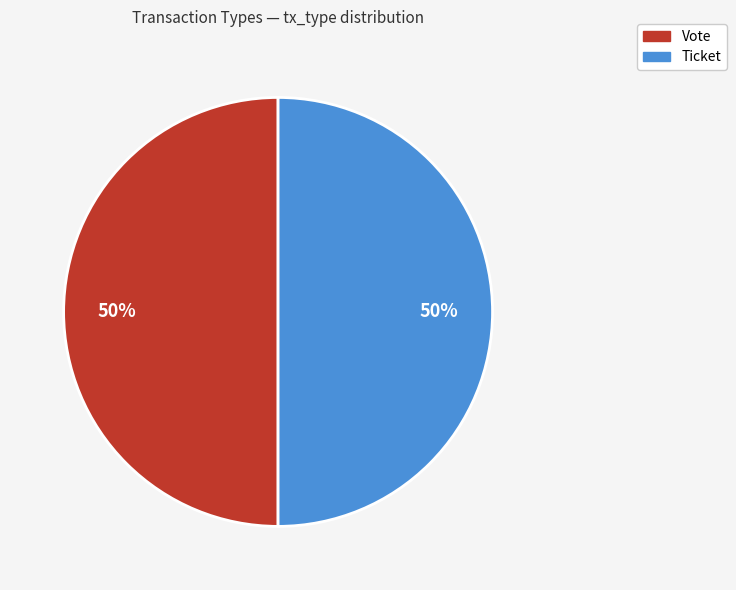

To the nearest percent, what percentage of the pie is Vote?

50%